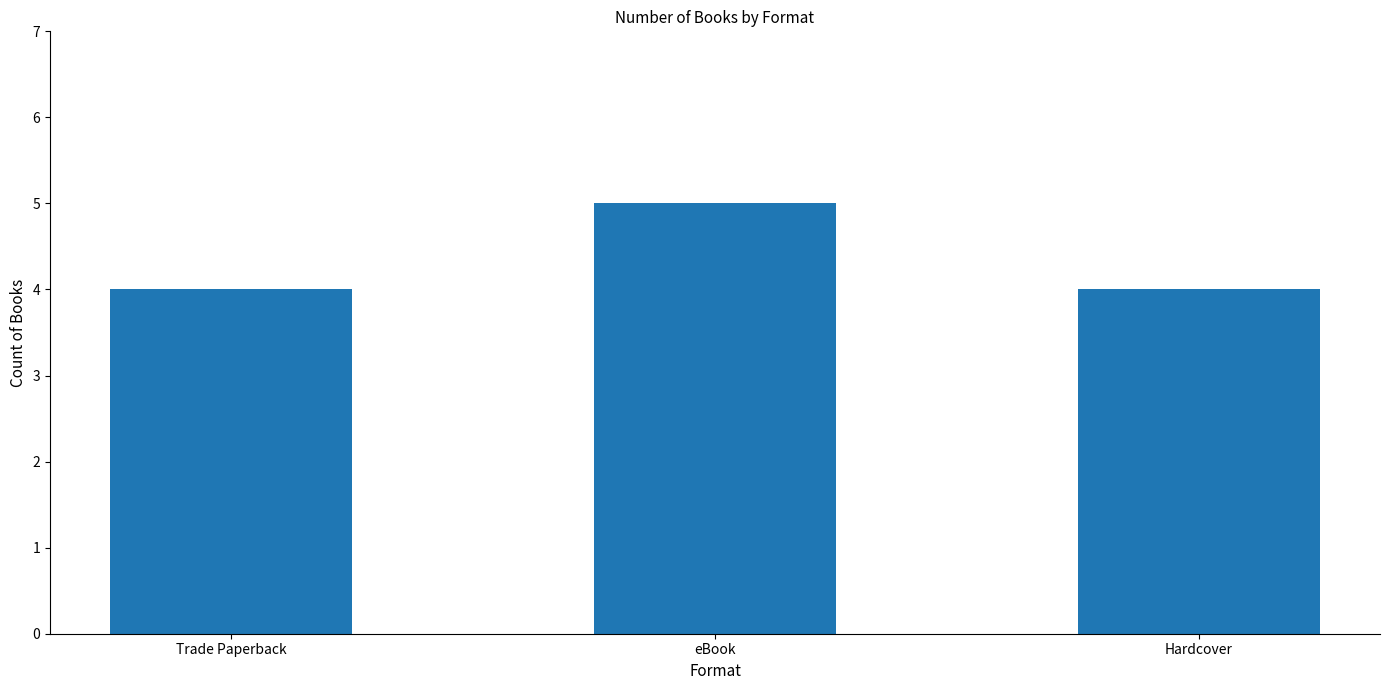

Between Hardcover and eBook, which is larger?

eBook